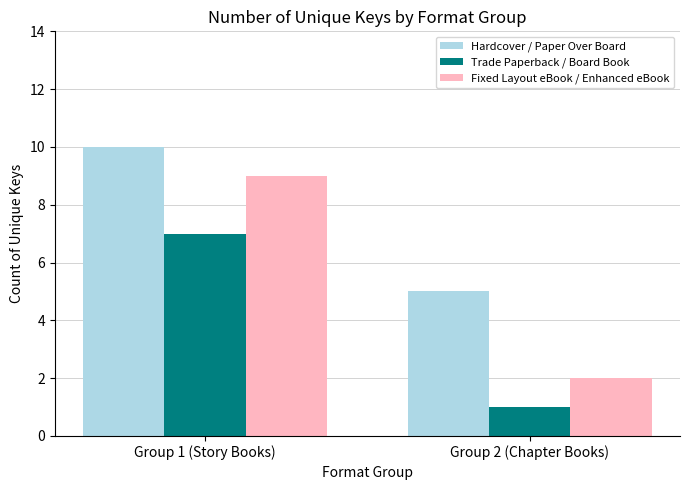

At which category is the sum across all series the highest?

Group 1 (Story Books)